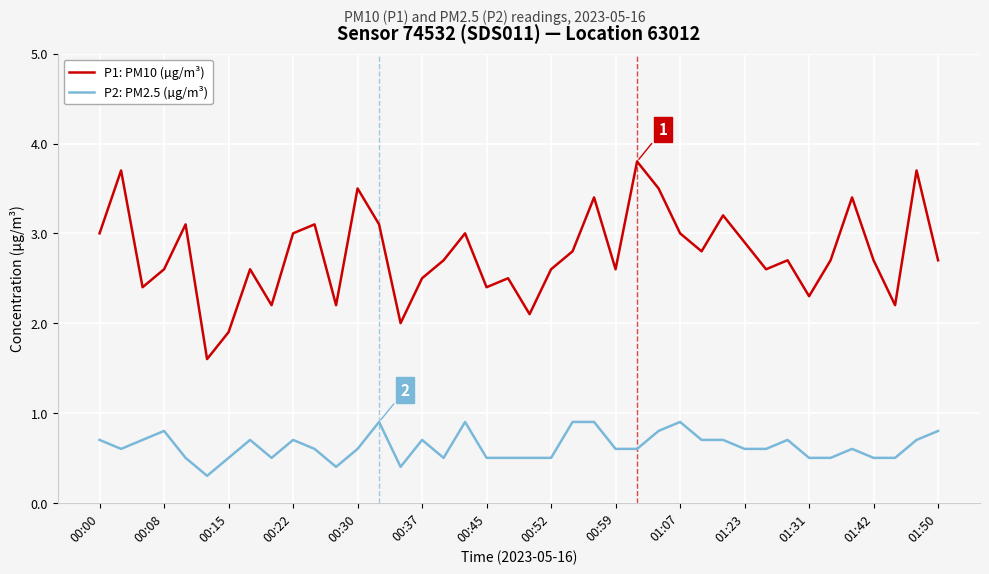

True or false: P1: PM10 (µg/m³) and P2: PM2.5 (µg/m³) cross at least once.

False